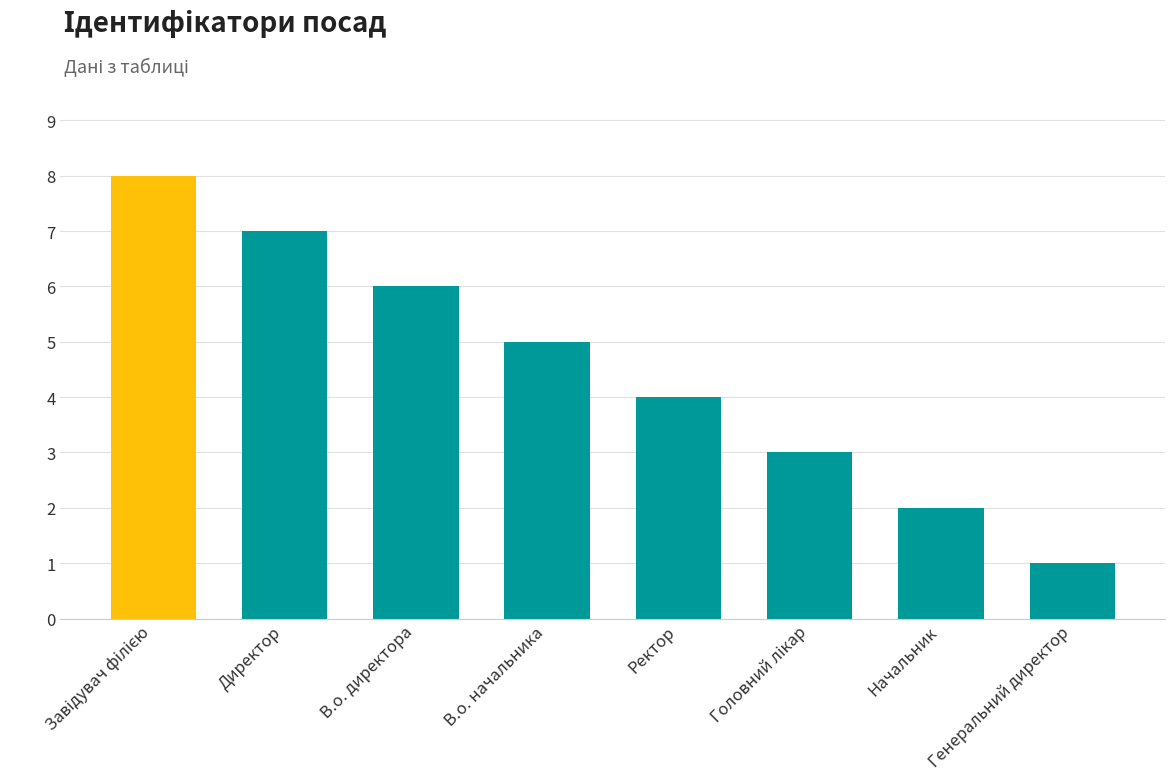

What is the label of the 4th bar from the right?

Ректор